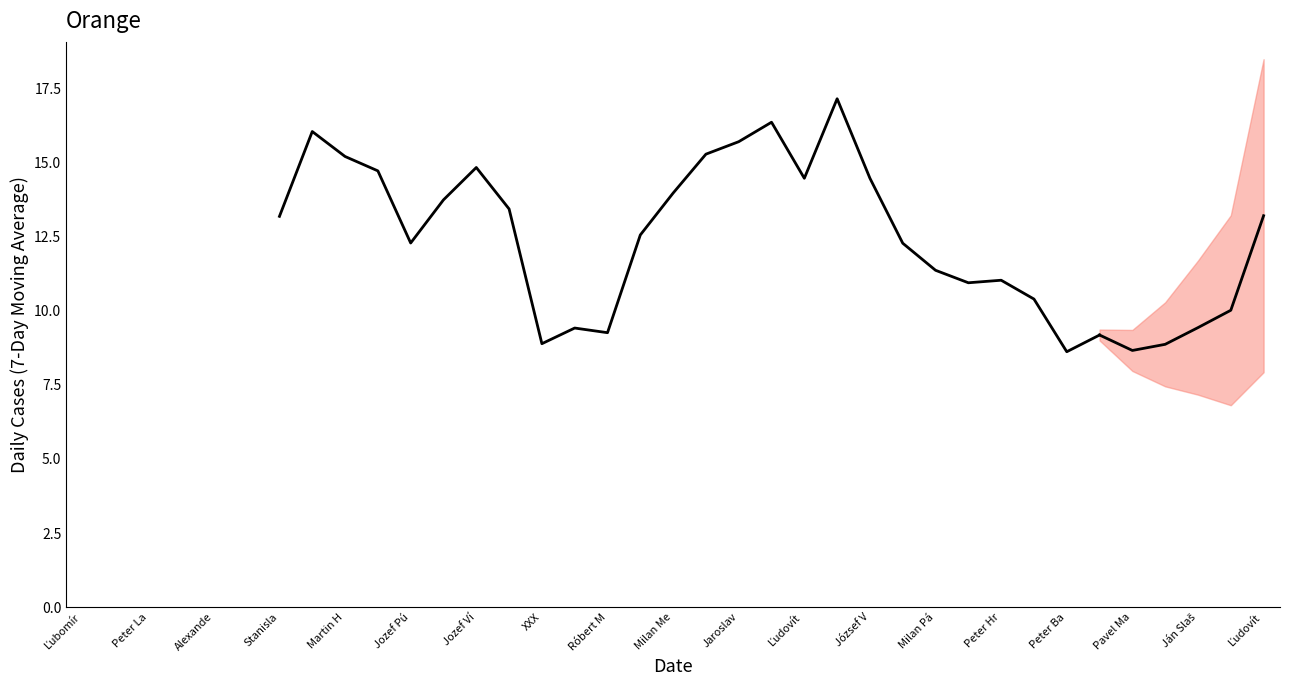

True or false: the data has more than 0 interior local peaks.

True